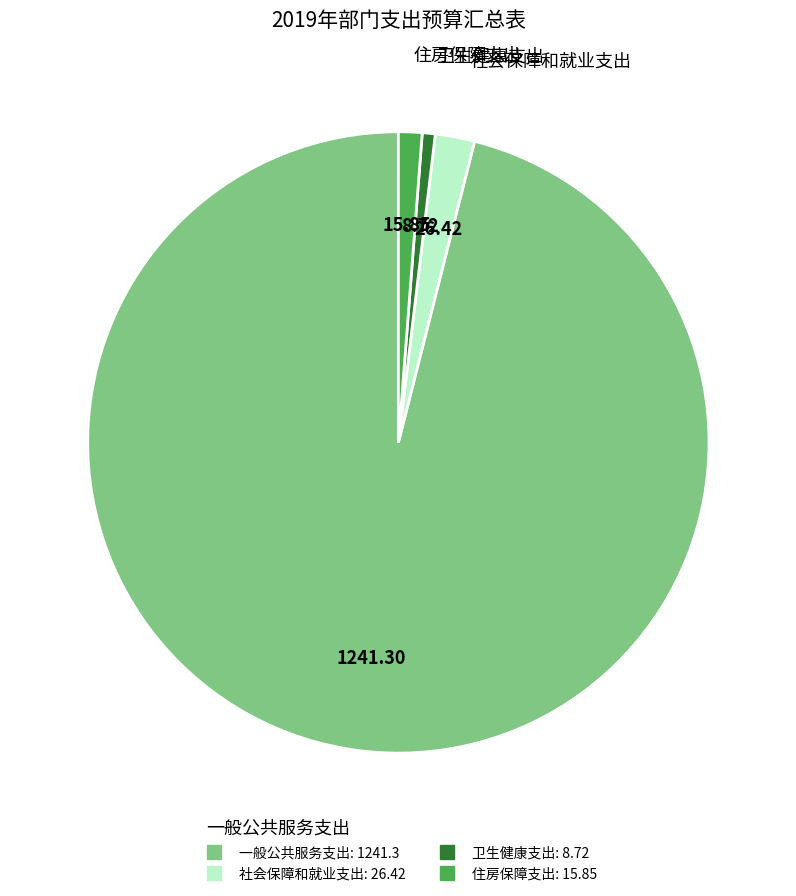

The 住房保障支出 slice represents 13% of the pie. True or false?

False